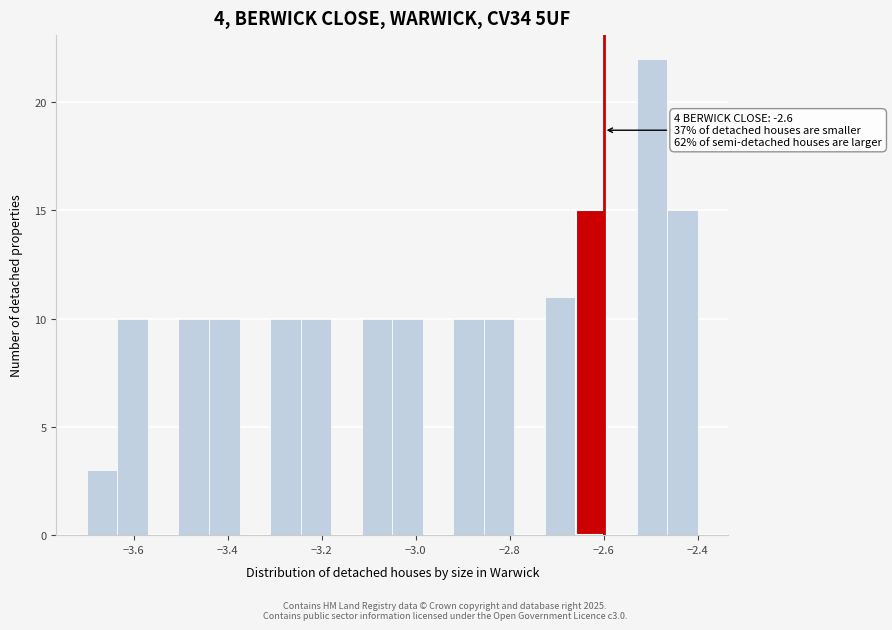

Read against the x-axis, roughly where is the centre of the tallest bar?

-2.50